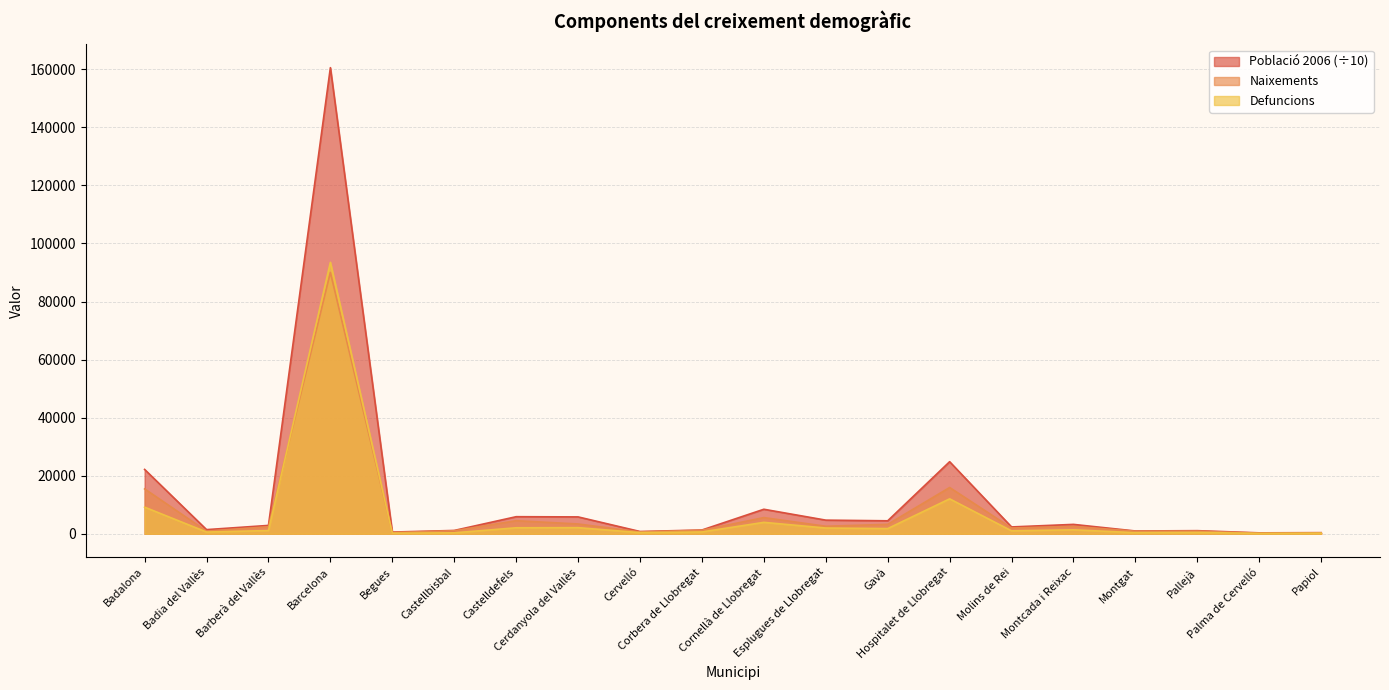

What is the smallest value displayed?

104.0